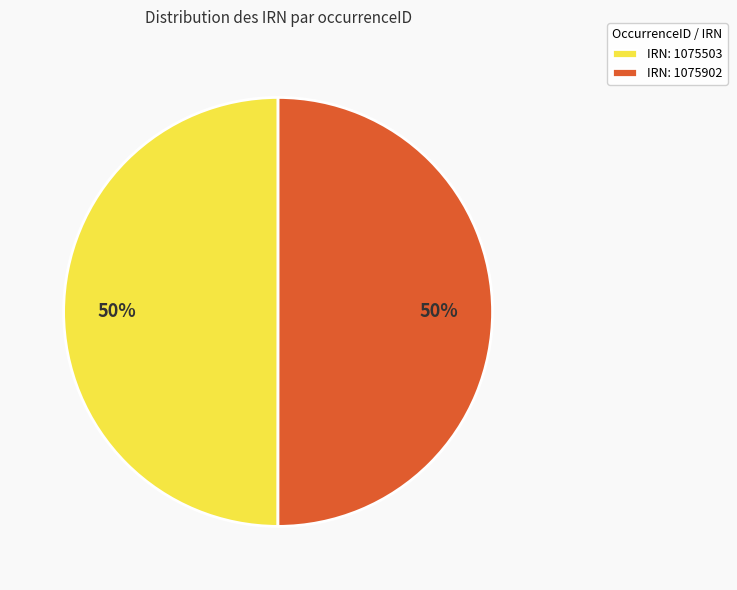

Is the sum of IRN: 1075503 and IRN: 1075902 greater than half?

Yes